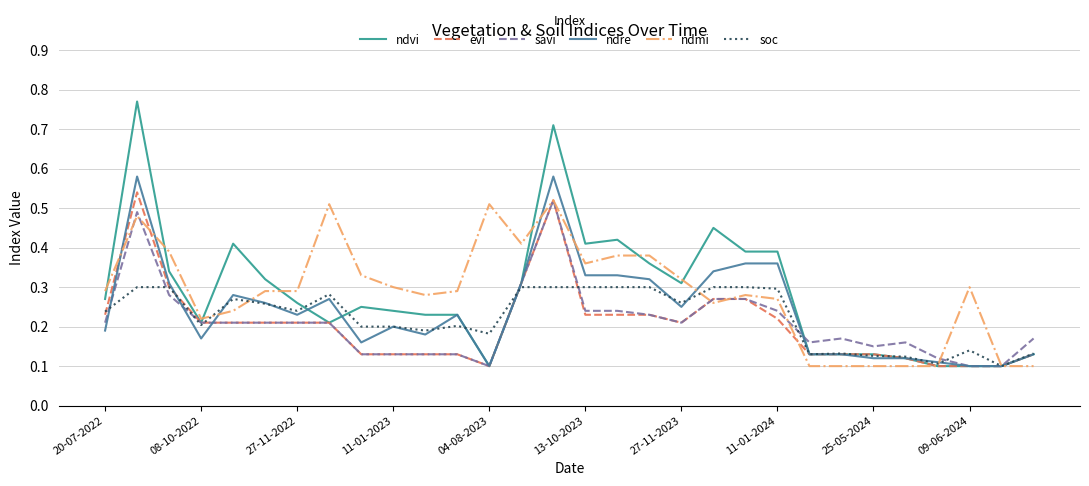

What is the total value across all series at 11-01-2023?

1.2